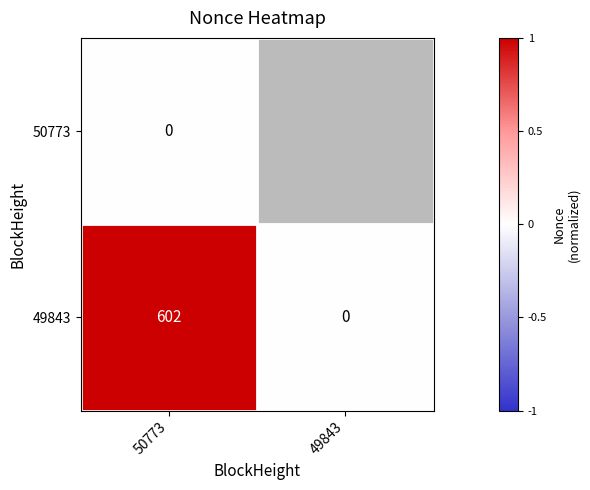

What is the total value across all series at 50773?

602